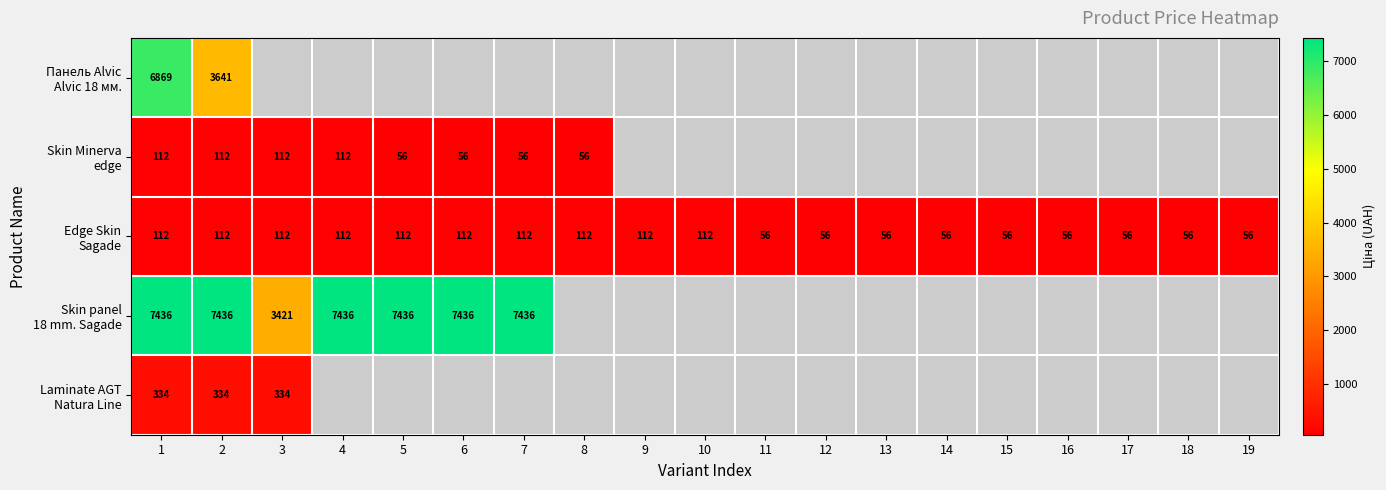

At which label does Панель Alvic Alvic 18 мм. reach its peak?

1